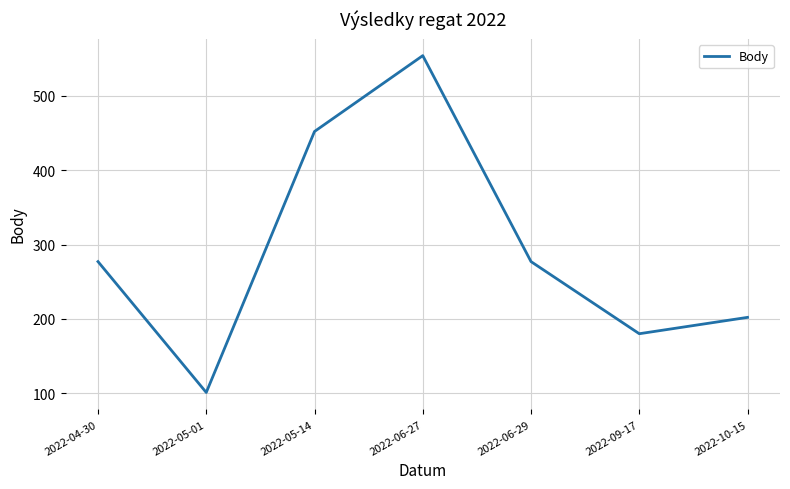

True or false: the data shows 277 at 2022-06-29.

True